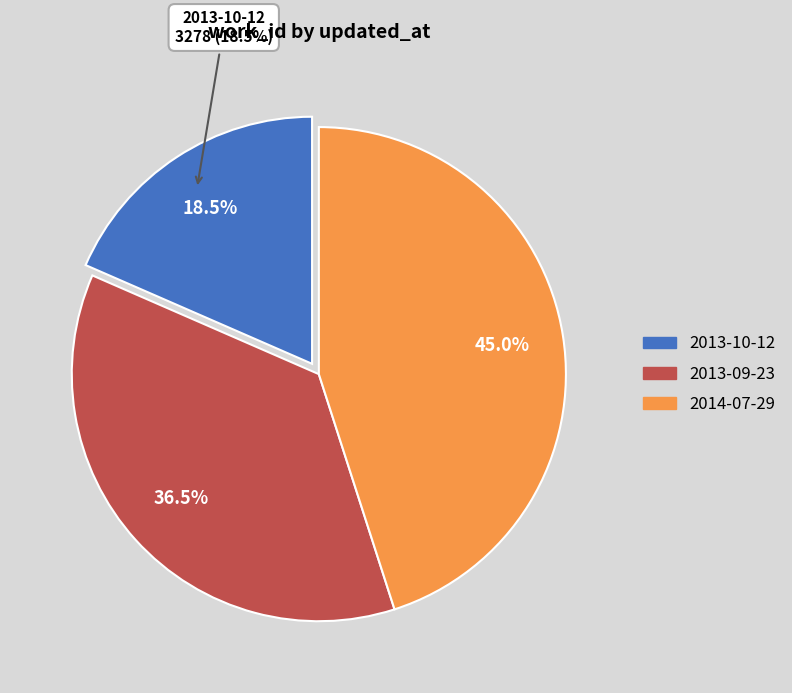

To the nearest percent, what percentage of the pie is 2013-09-23?

36%